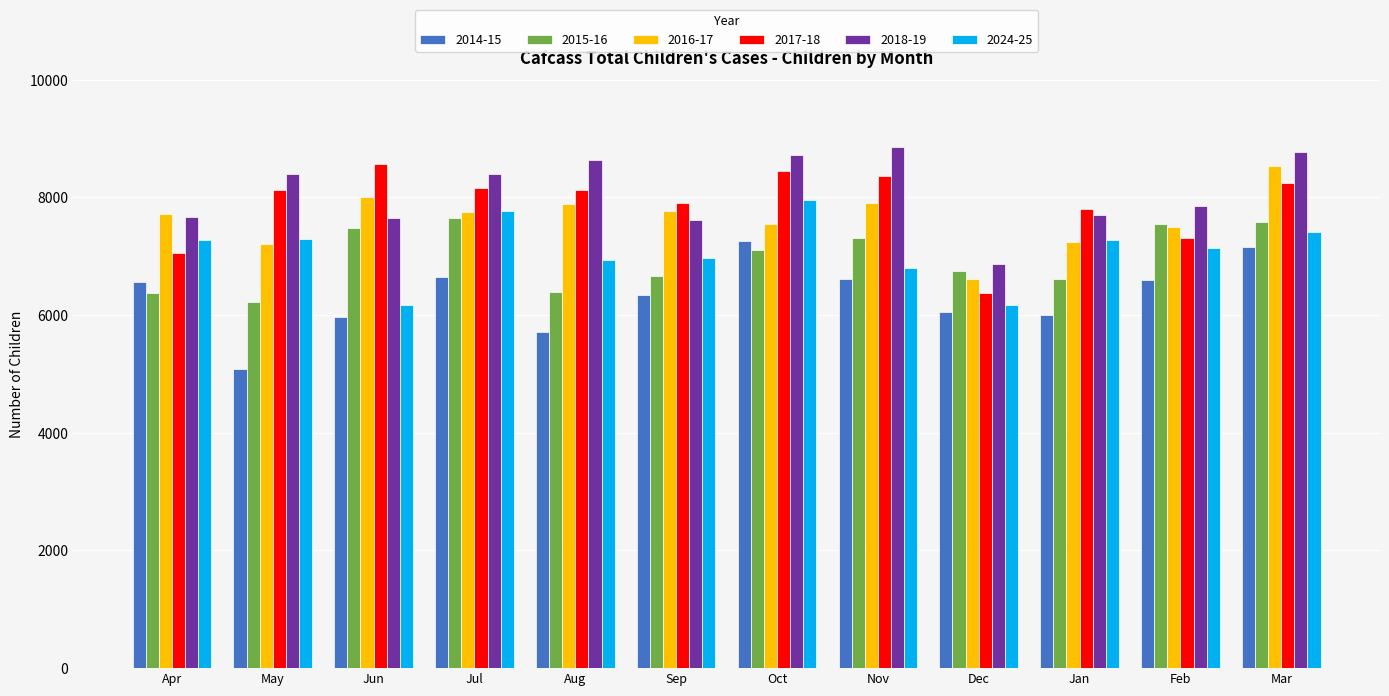

What is the approximate value of 2015-16 at Oct, to the nearest 50?

7100